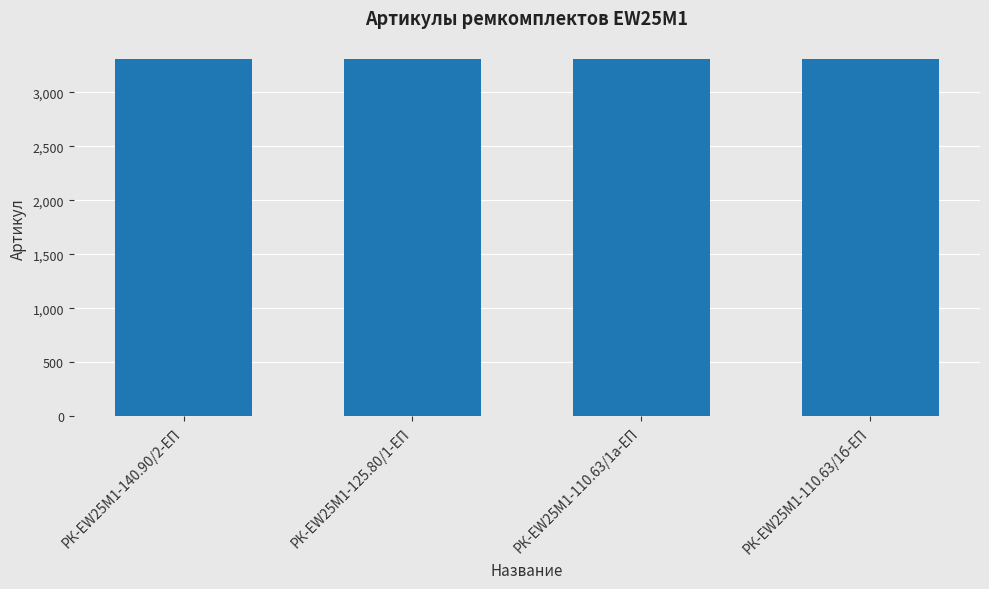

What position from the left is РК-EW25M1-110.63/1а-ЕП?

3